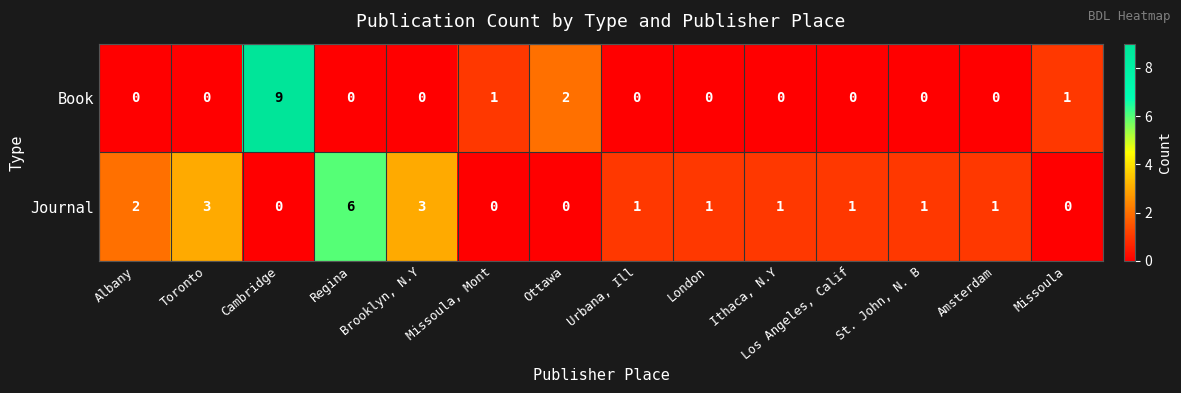

True or false: Book has a value of 0 at Albany.

True